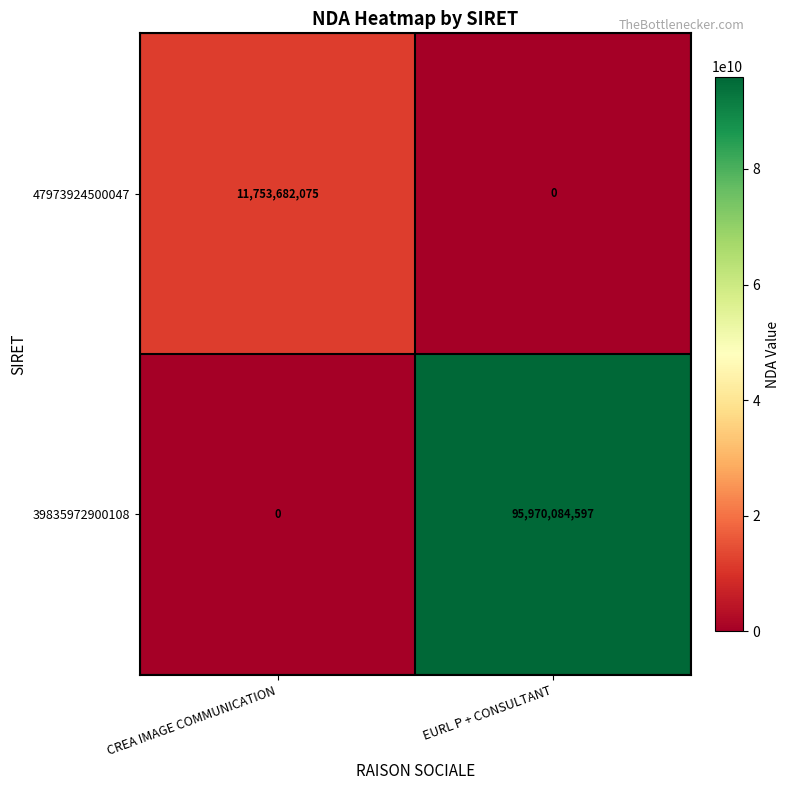

What is the spread (max minus min) of values at EURL P + CONSULTANT?

95970084597